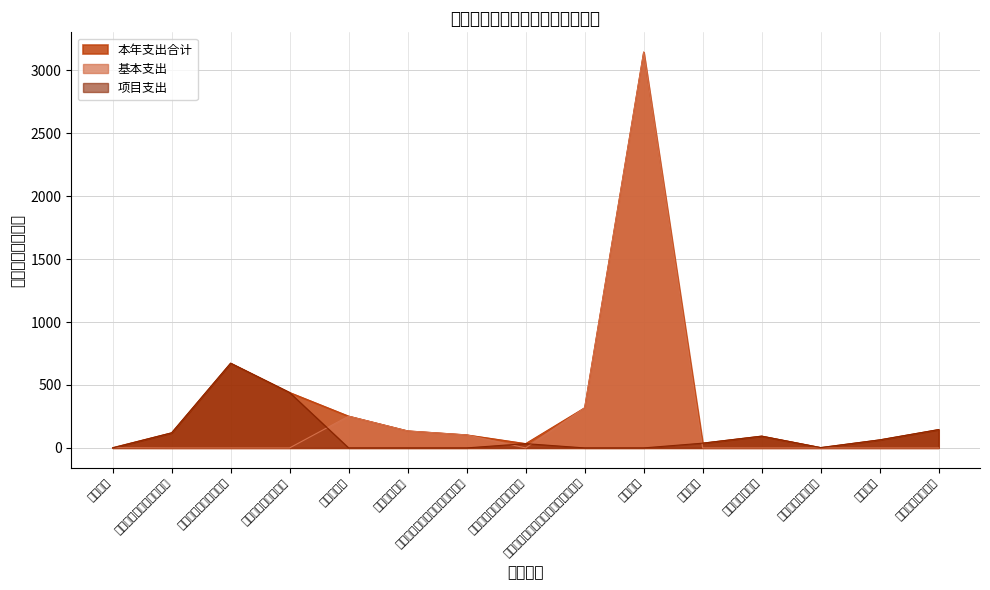

Does the chart display data point markers on the line(s)?

No